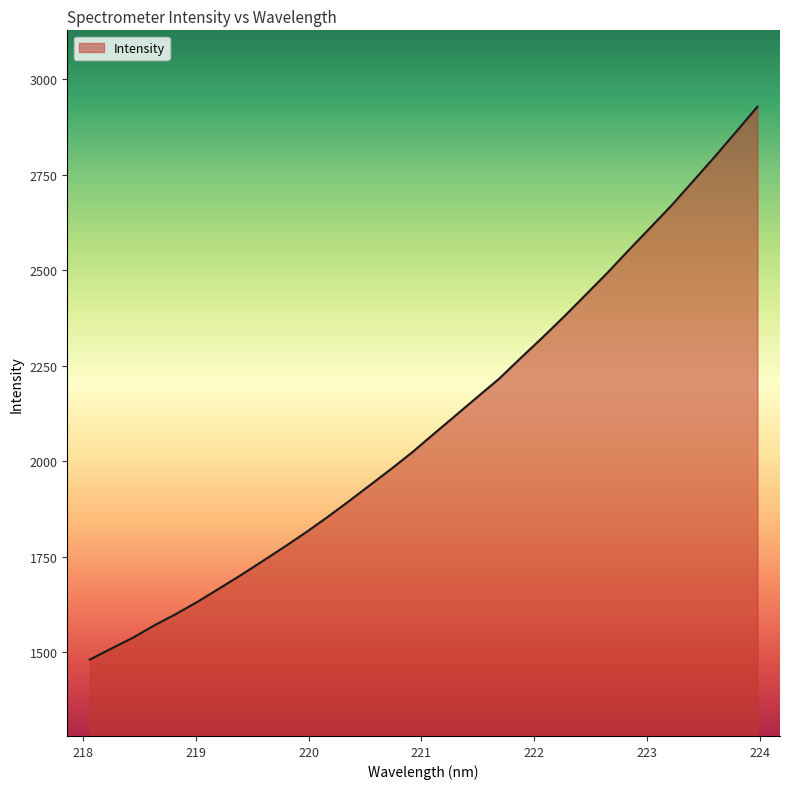

What is the difference between the maximum and minimum values?

1448.1